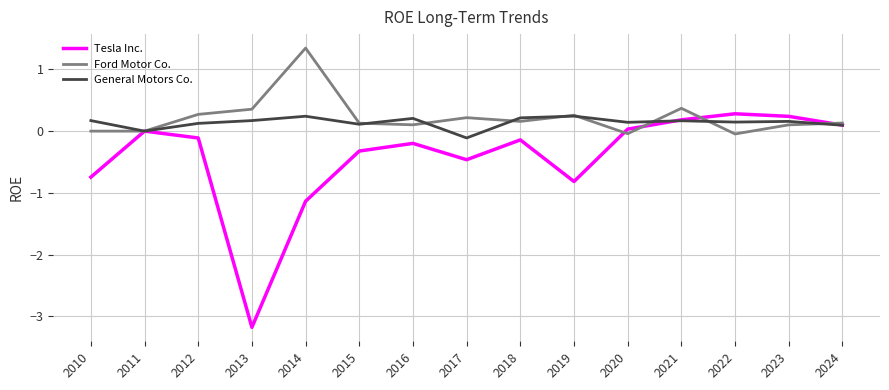

What is the spread (max minus min) of values at 2014?

2.5